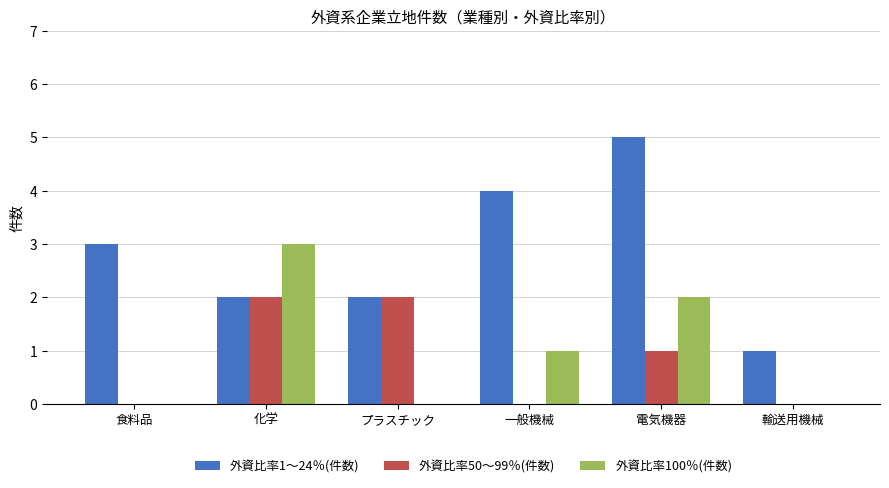

What is the maximum value shown in the chart?

5